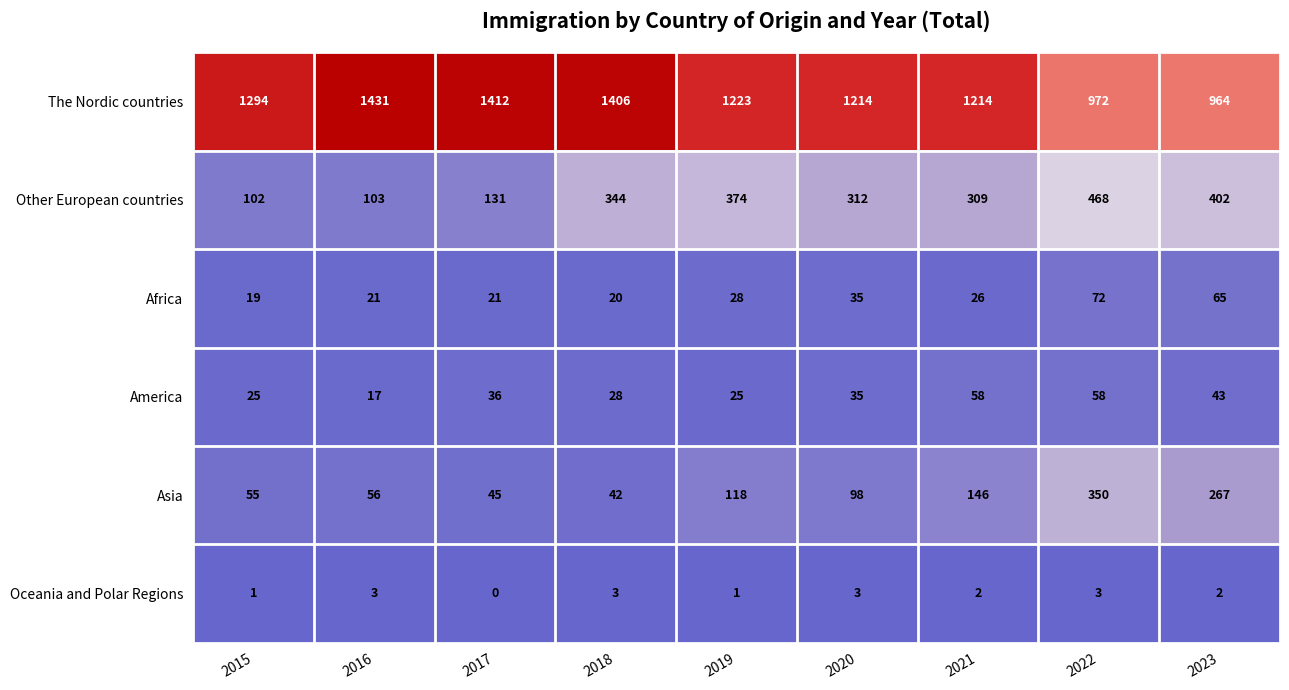

At 2019, list the series in order from smallest to largest.

Oceania and Polar Regions, America, Africa, Asia, Other European countries, The Nordic countries